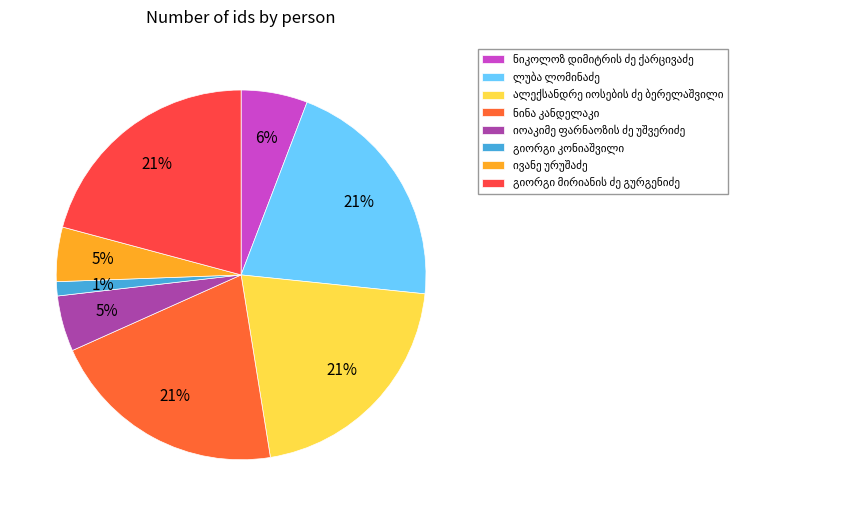

Is there a majority slice in this chart?

No